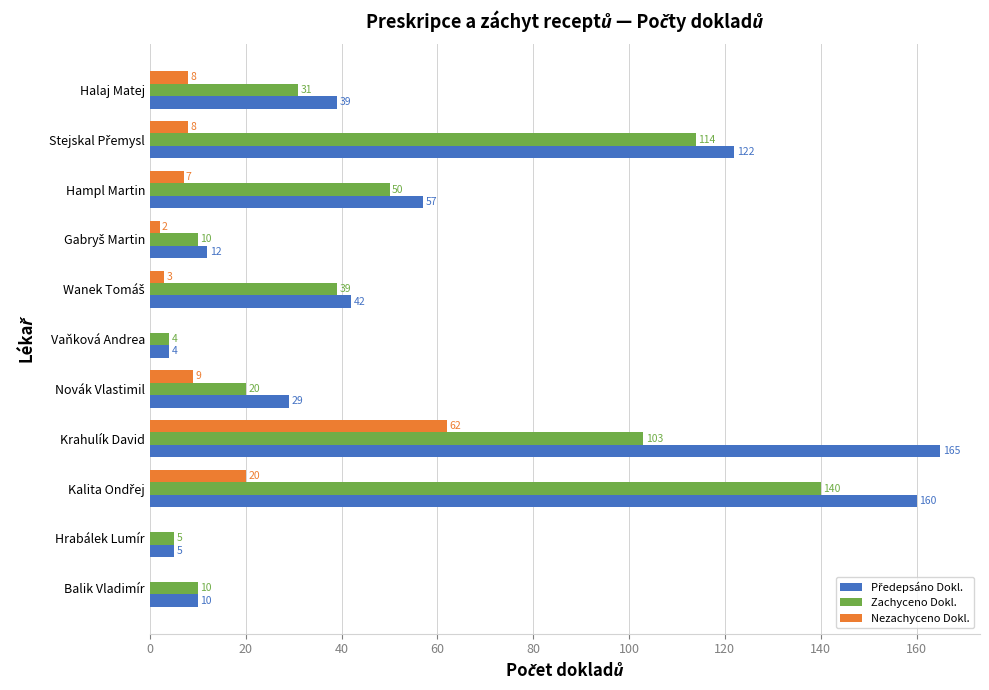

Is it true that Zachyceno Dokl. equals 31 at Halaj Matej?

True